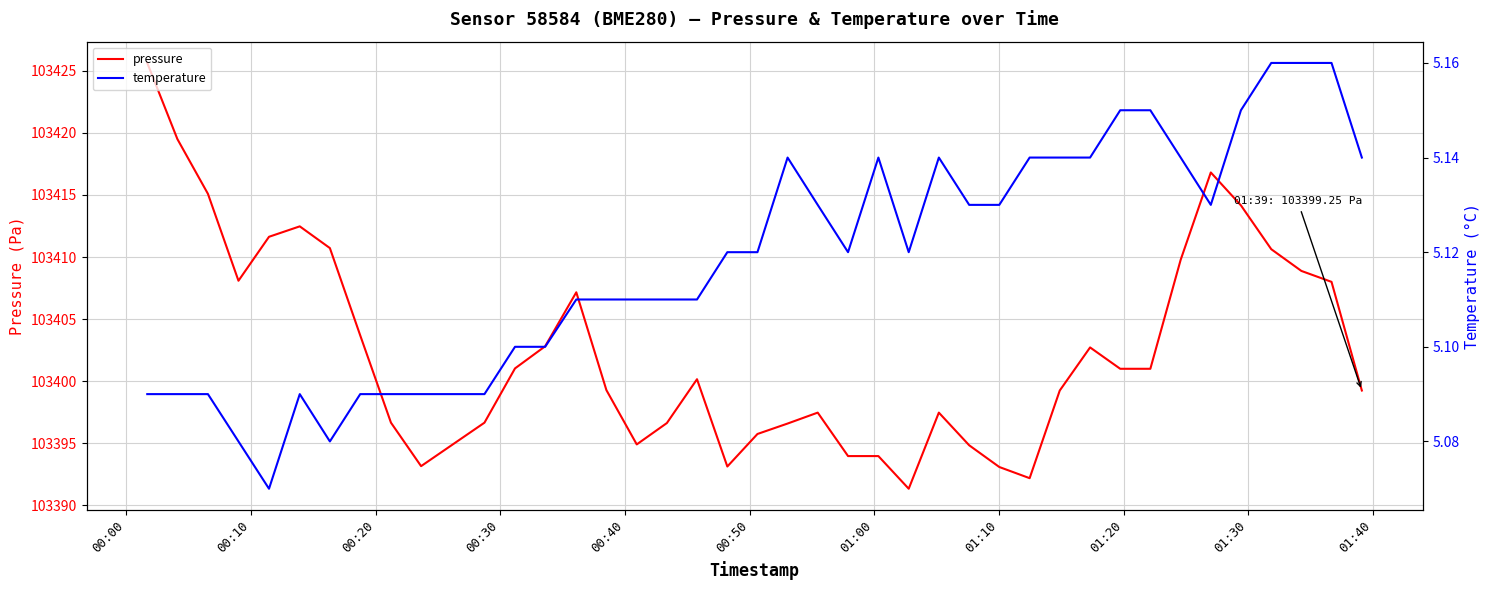

What is the lowest value of the pressure series?

103391.3